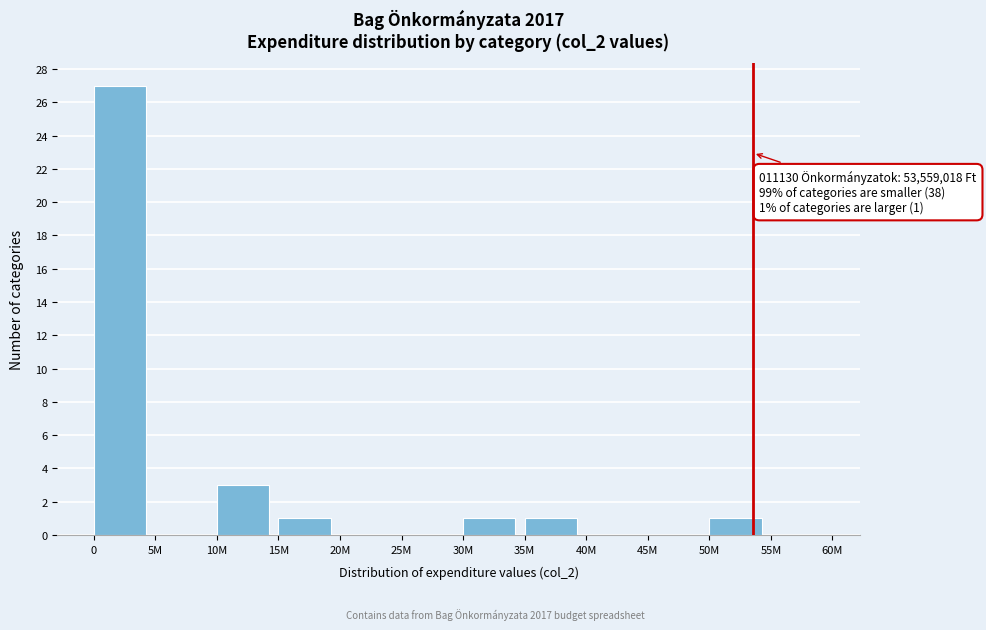

Reading right to left, list all the values displayed in this chart.

55M=0	50M=1	45M=0	40M=0	35M=1	30M=1	25M=0	20M=0	15M=1	10M=3	5M=0	0=27